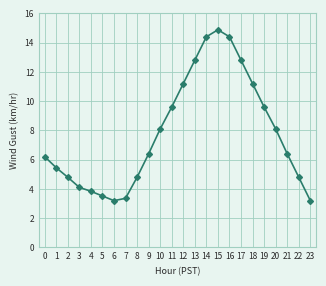

The chart shows a value of 3.2 at 23. True or false?

True